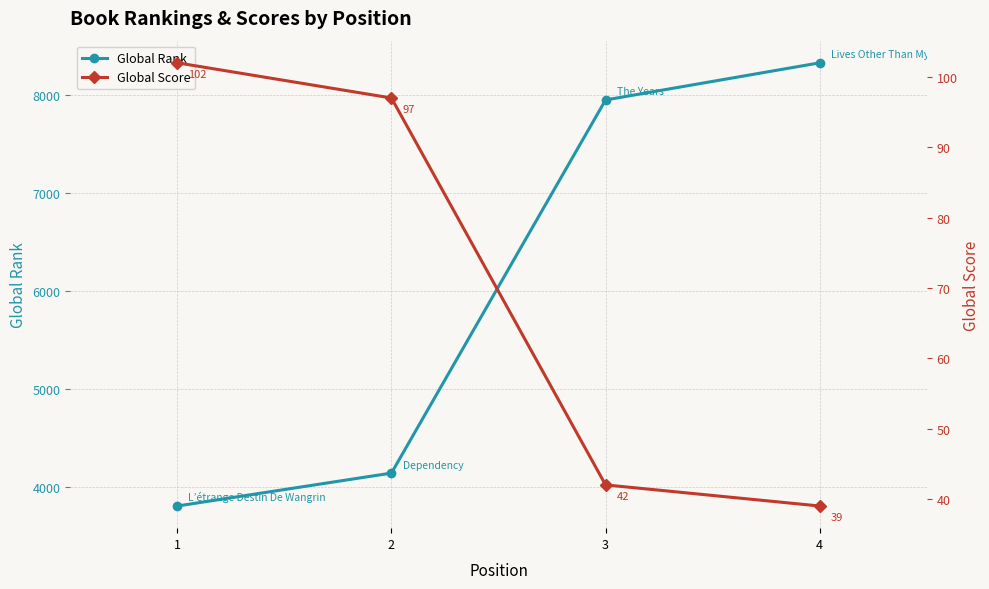

Reading left to right, list all the values displayed in this chart.

Global Rank: 3804	4140	7948	8327
Global Score: 102	97	42	39